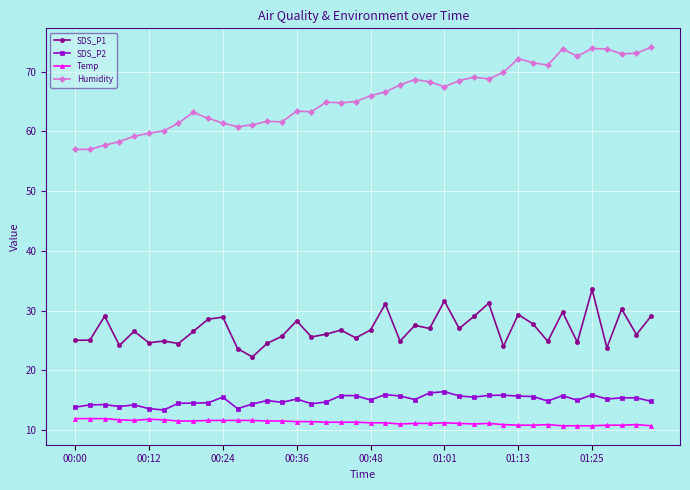

Which series has the largest total across all categories?

Humidity